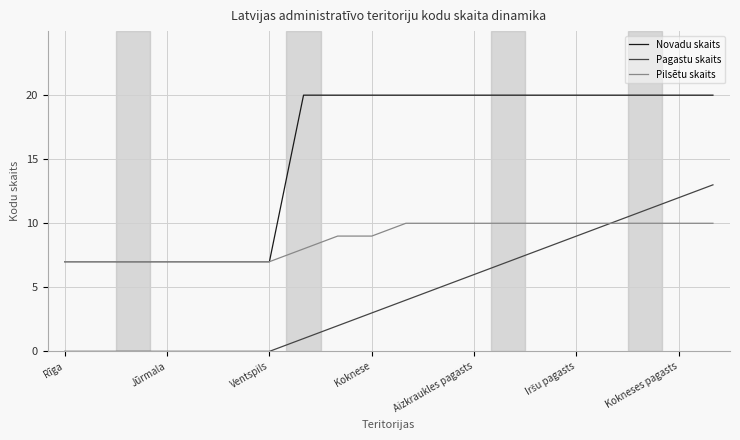

What is the greatest value displayed?

20